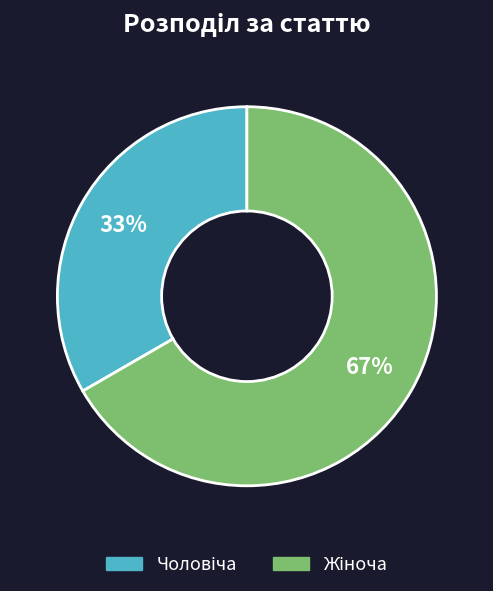

To the nearest percent, what is the average slice percentage?

50%